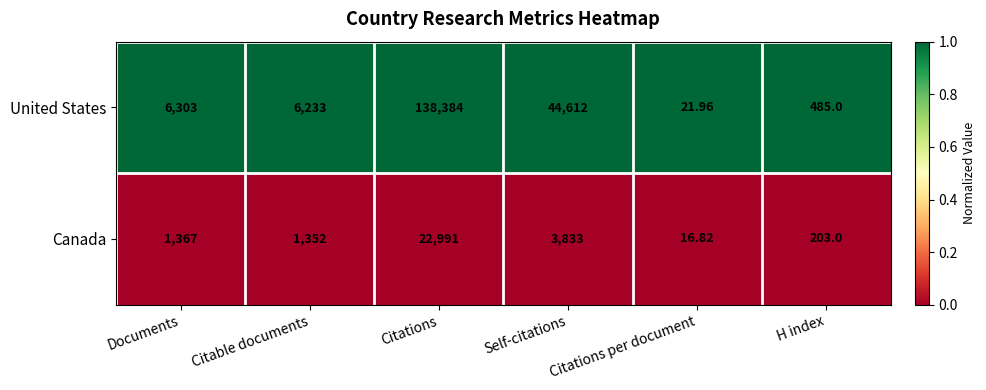

At which label is Canada closest to 11503?

Self-citations